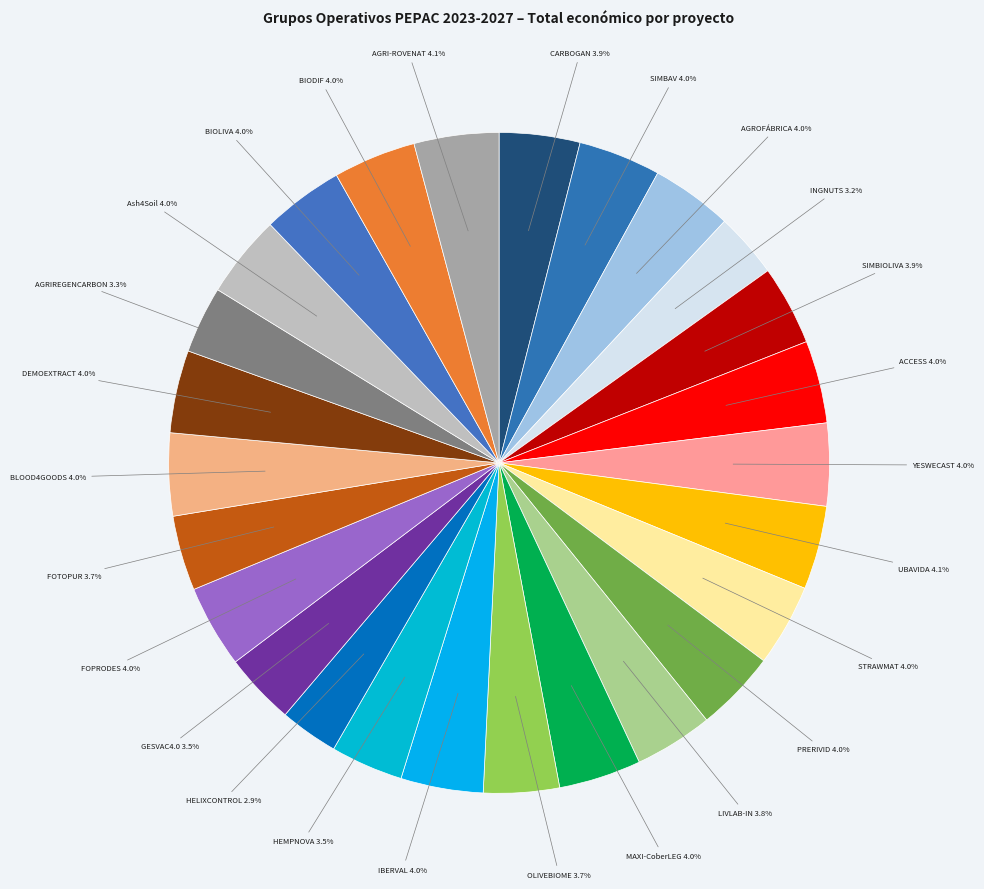

How many segments does this pie chart have?

26